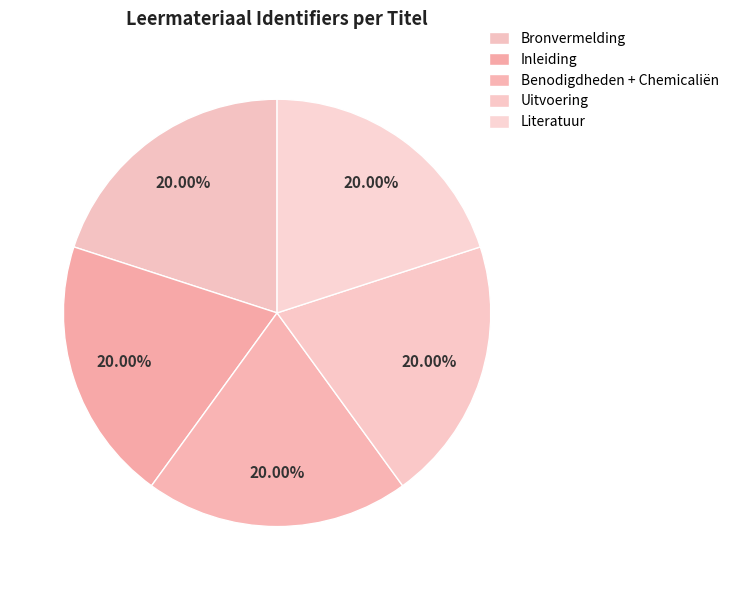

What is the total percentage of Benodigdheden + Chemicaliën and Bronvermelding?

40.0%